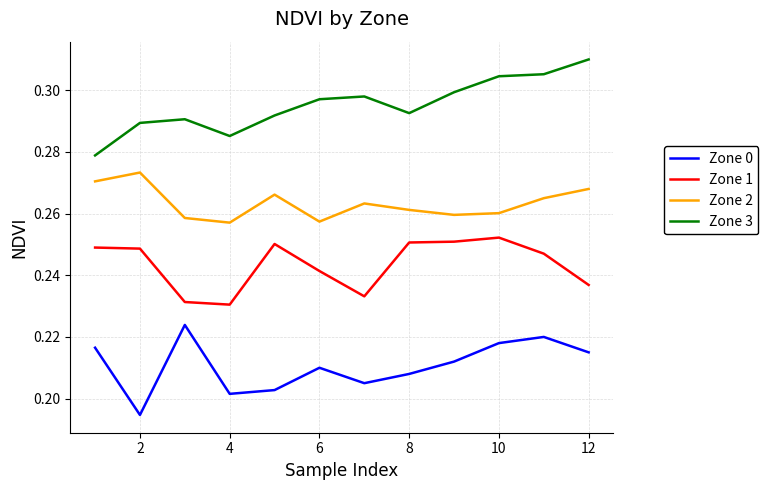

True or false: Zone 2 and Zone 3 cross at least once.

False